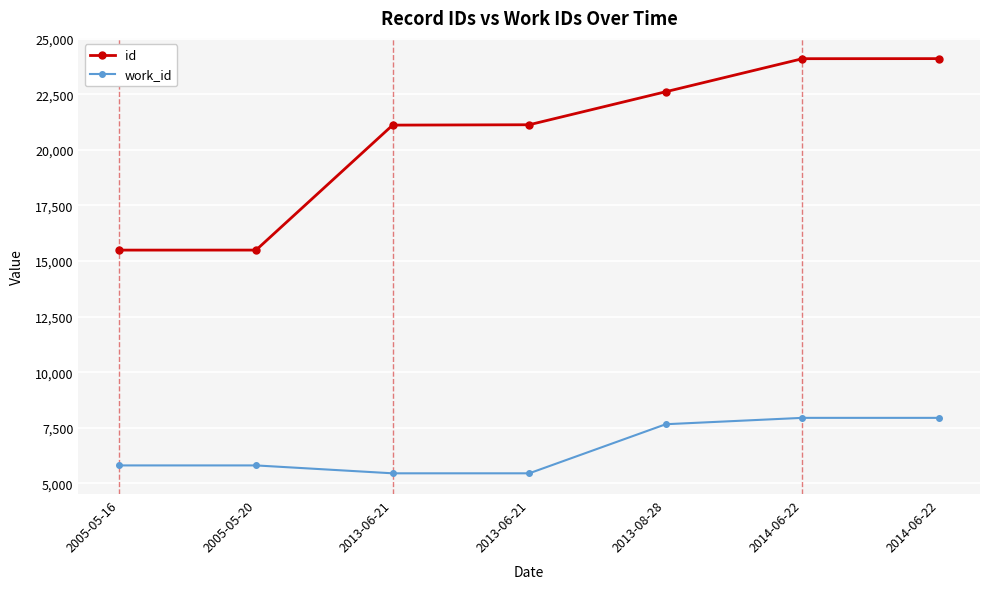

How many series are shown in this chart?

2